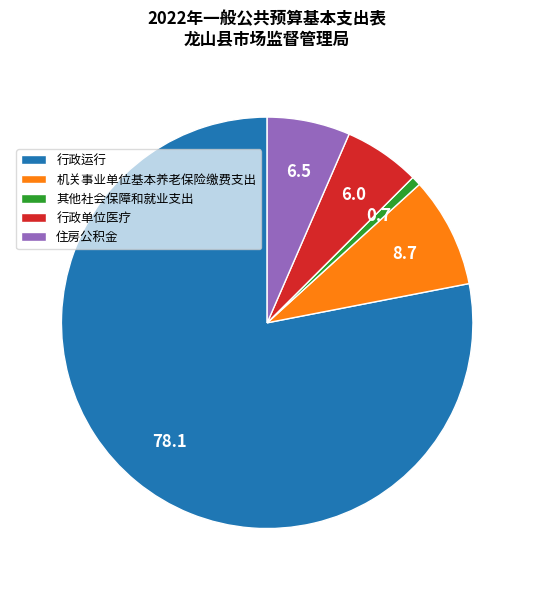

Which slice represents more than half of the pie?

行政运行